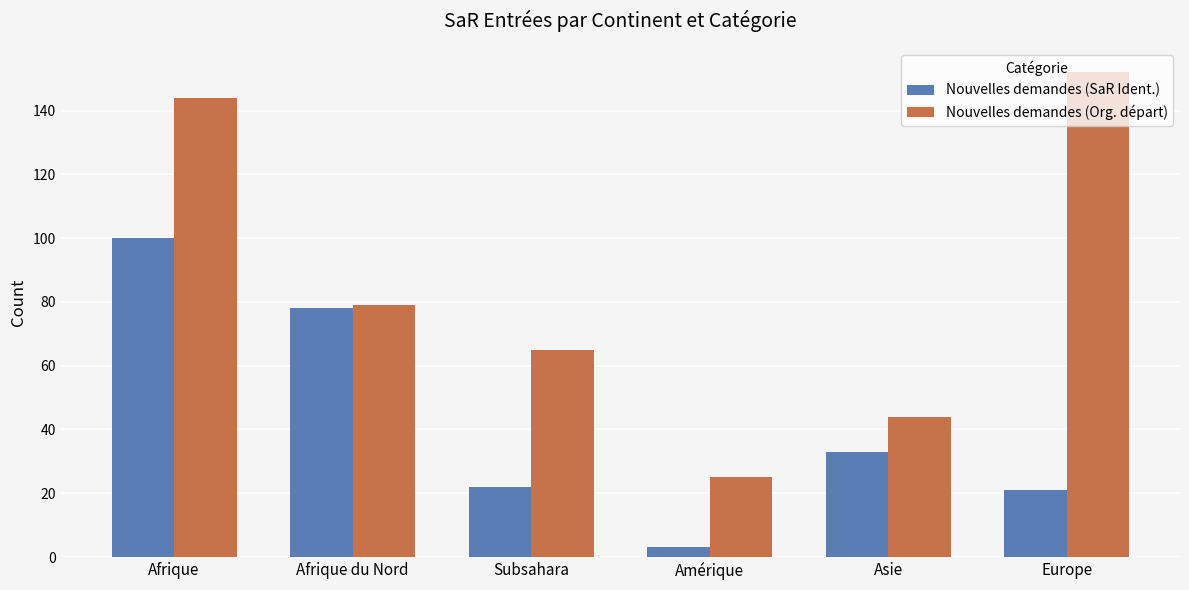

Reading left to right, list all the values displayed in this chart.

Nouvelles demandes (SaR Ident.): Afrique=100	Afrique du Nord=78	Subsahara=22	Amérique=3	Asie=33	Europe=21
Nouvelles demandes (Org. départ): Afrique=144	Afrique du Nord=79	Subsahara=65	Amérique=25	Asie=44	Europe=152